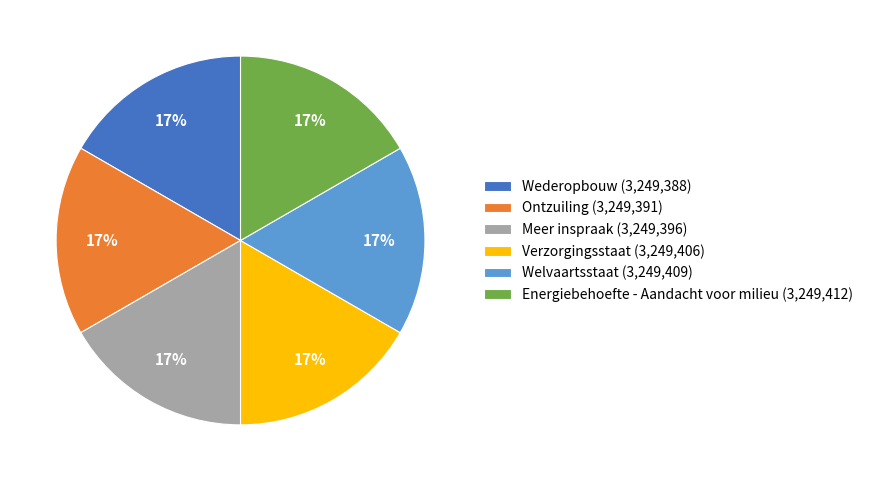

How many segments does this pie chart have?

6